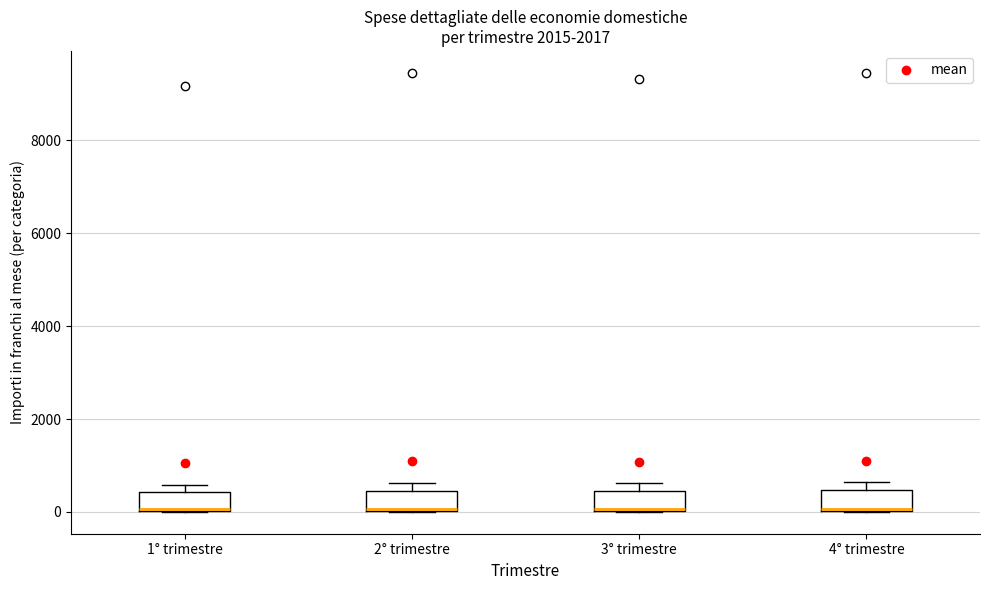

Where is the upper edge of the box for 3° trimestre on the y-axis? The values are not printed on the chart, so give them approximately, as read against the axis.

400